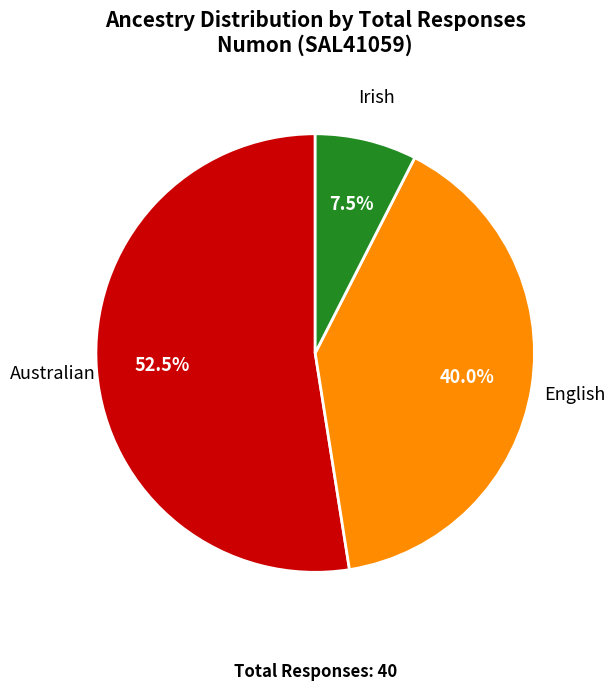

Is English the majority of the pie?

No